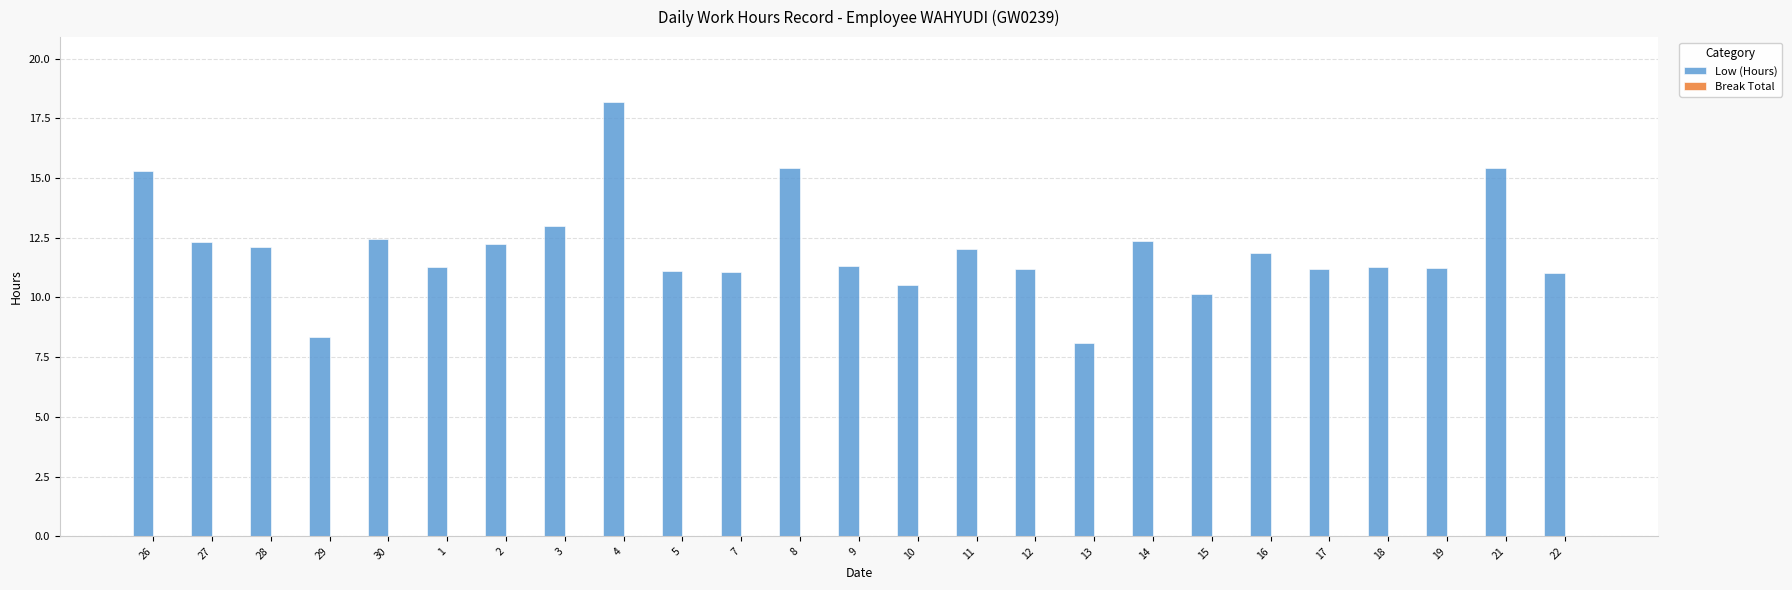

What is the label of the 25th bar from the right?

26